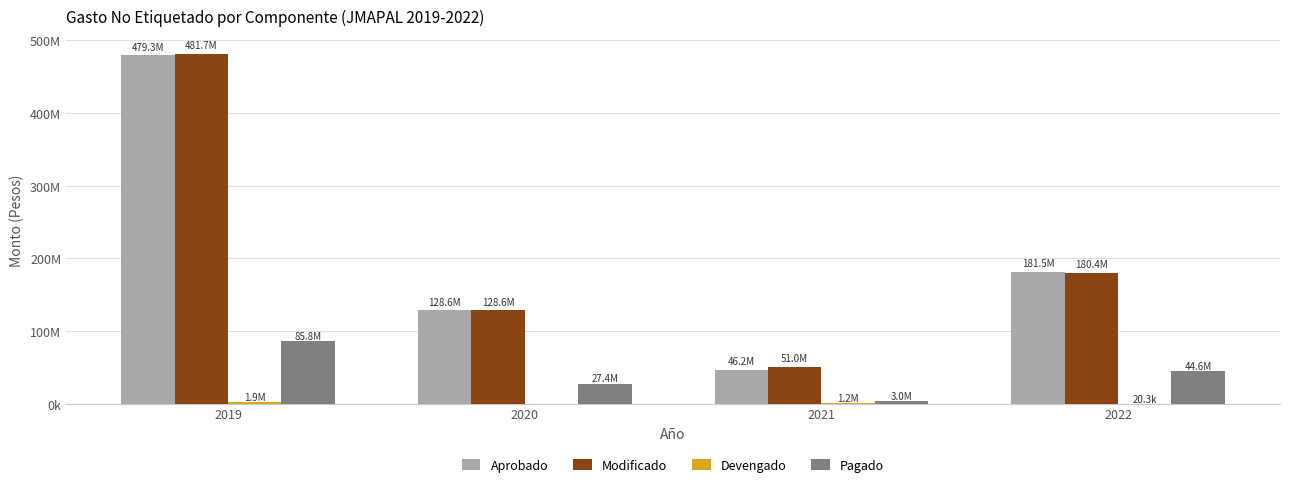

Does the chart contain stacked bars?

No